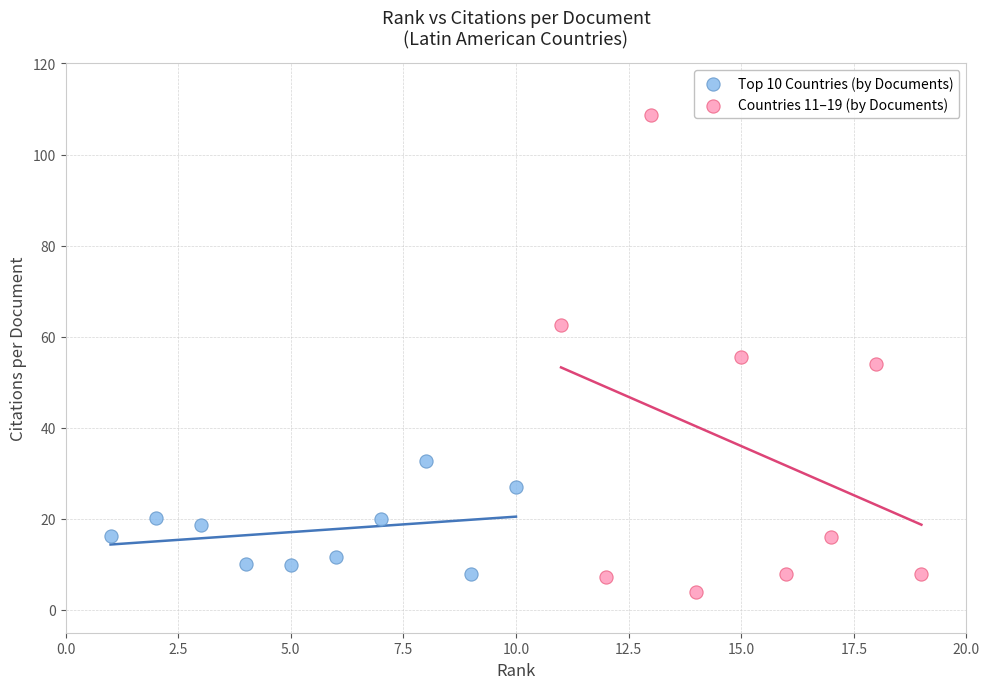

Which series reaches the maximum Y coordinate?

Countries 11–19 (by Documents)